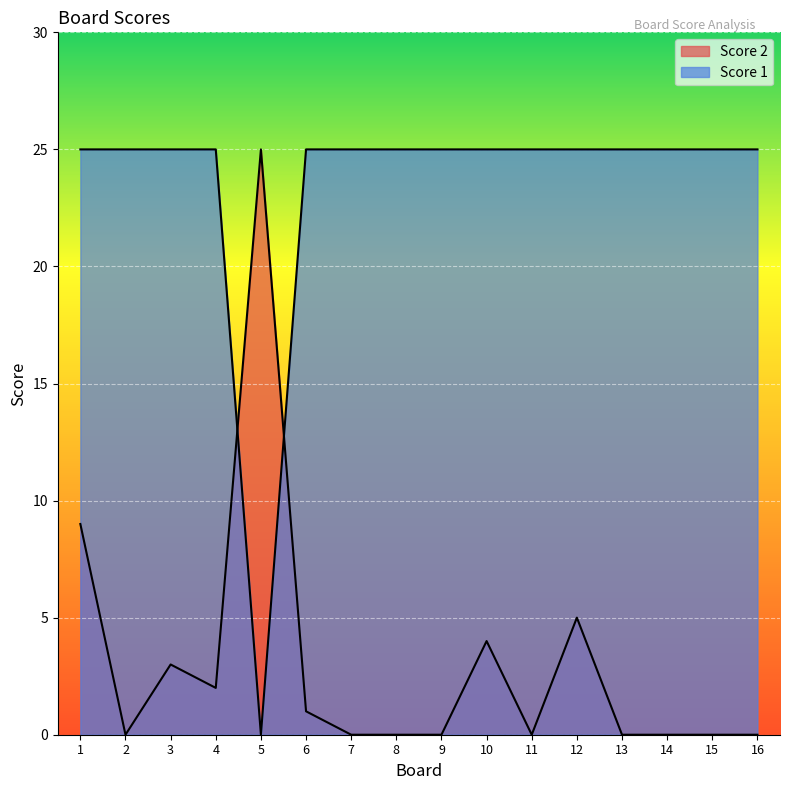

List the series in order of their peak value, highest first.

Score 2, Score 1